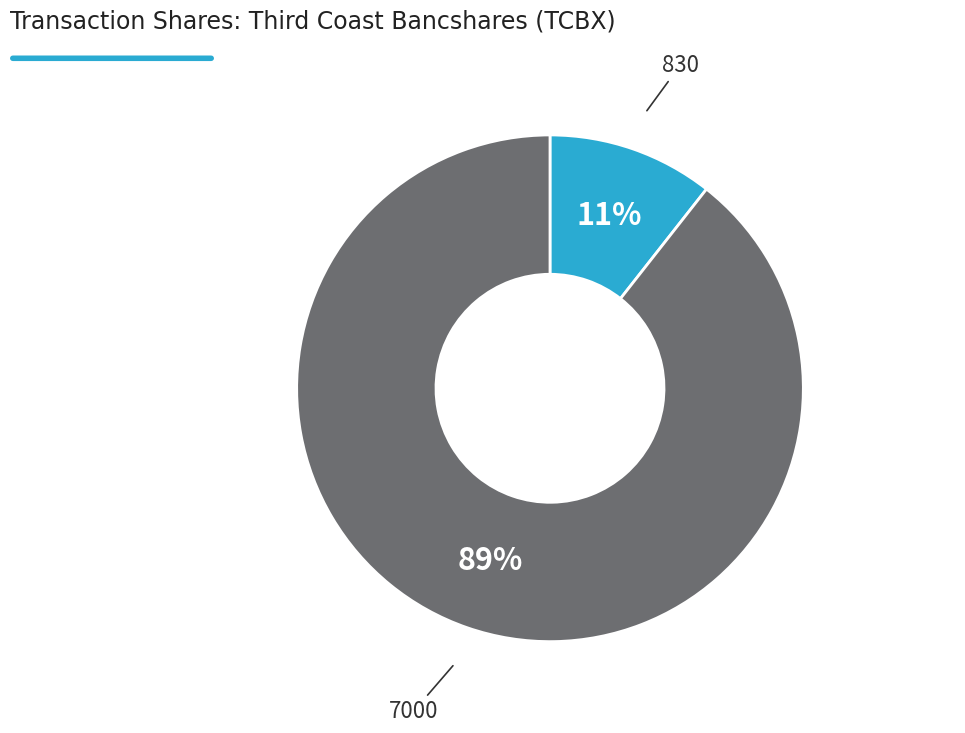

Does any single category account for the majority?

Yes